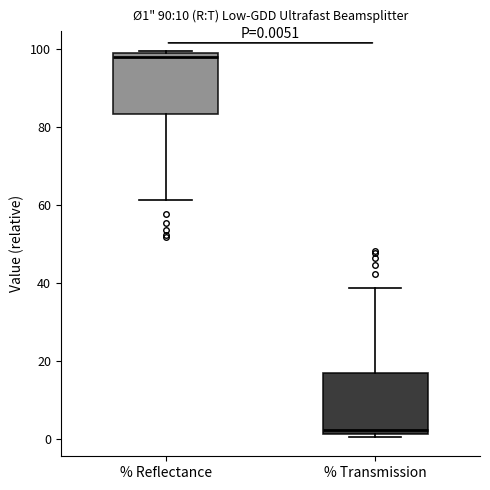

Which box's median line is the lowest?

% Transmission